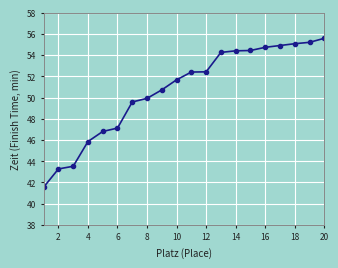

How many data points are above 52?

10